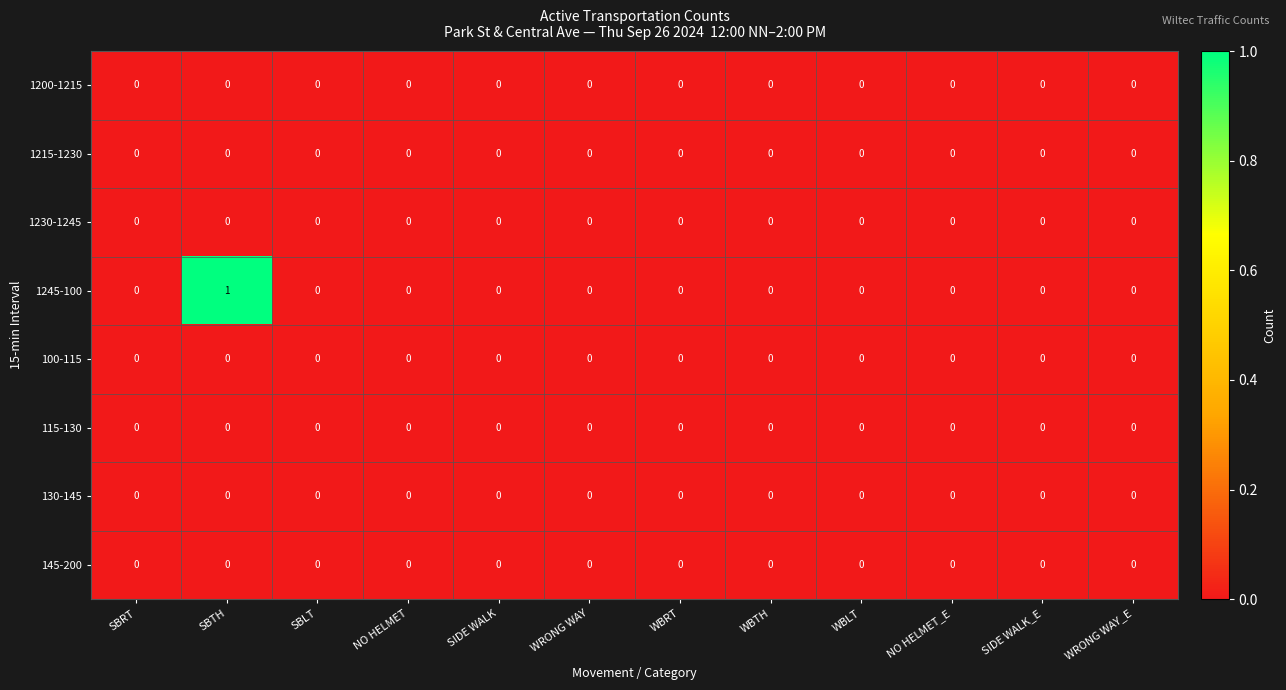

Is it true that 1200-1215 equals 0 at NO HELMET_E?

True